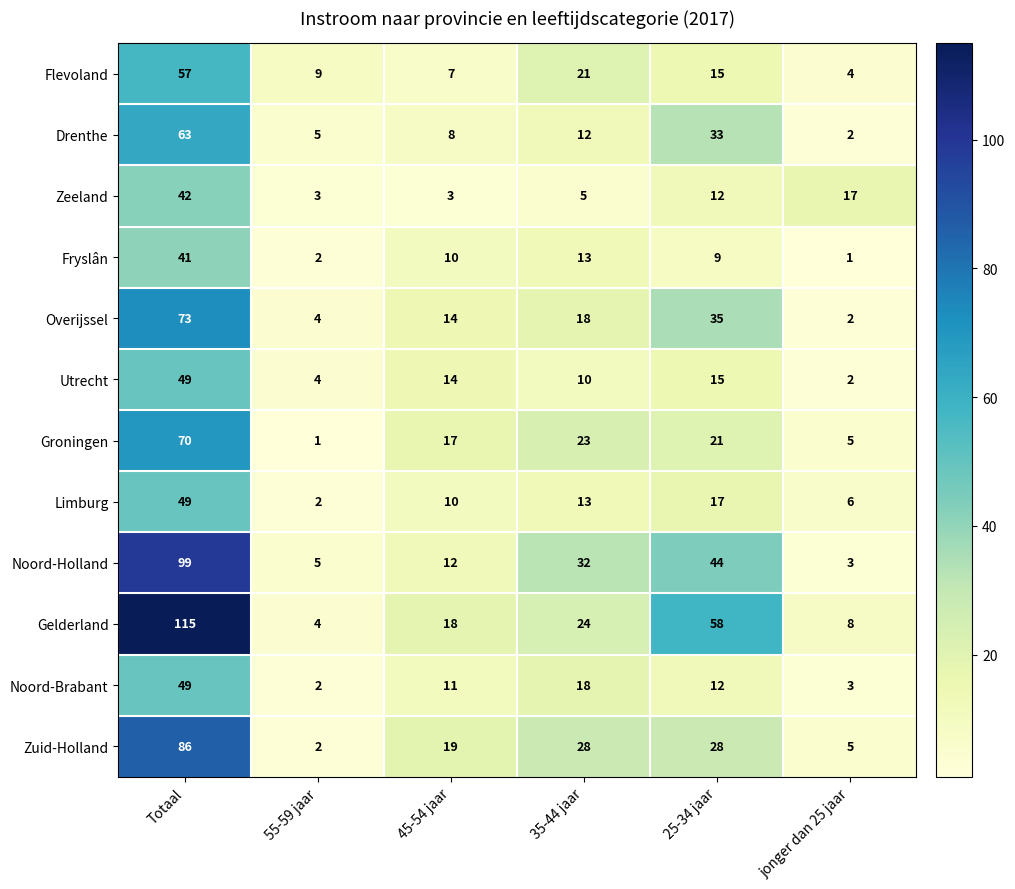

Between 55-59 jaar and 35-44 jaar, which series saw the biggest shift?

Noord-Holland